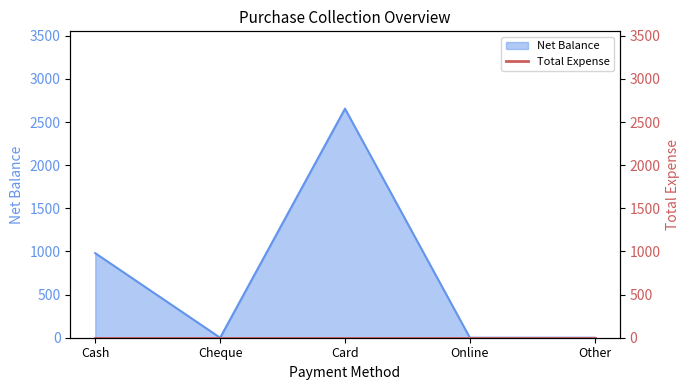

How many distinct data groups are displayed?

1